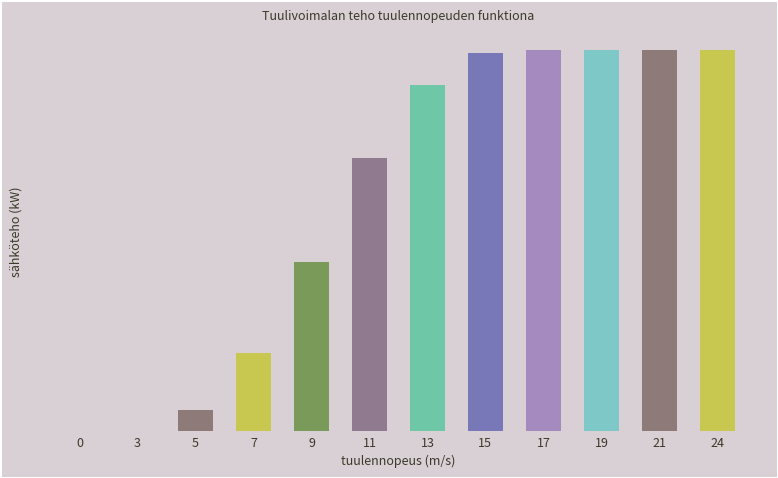

What is the sum of the values at 24 and 3?

1000